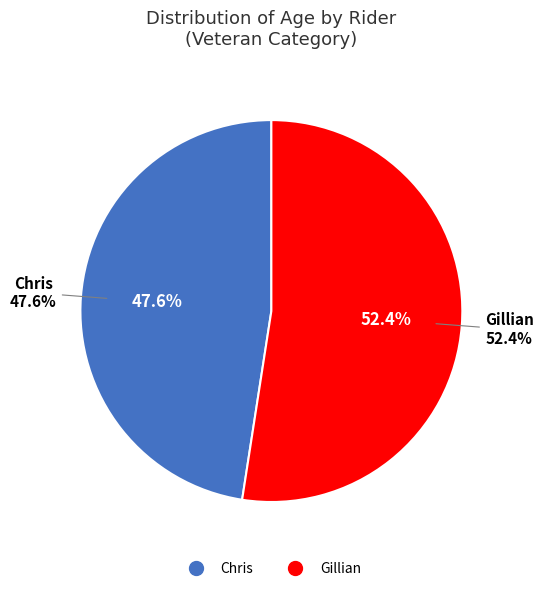

How many segments does this pie chart have?

2